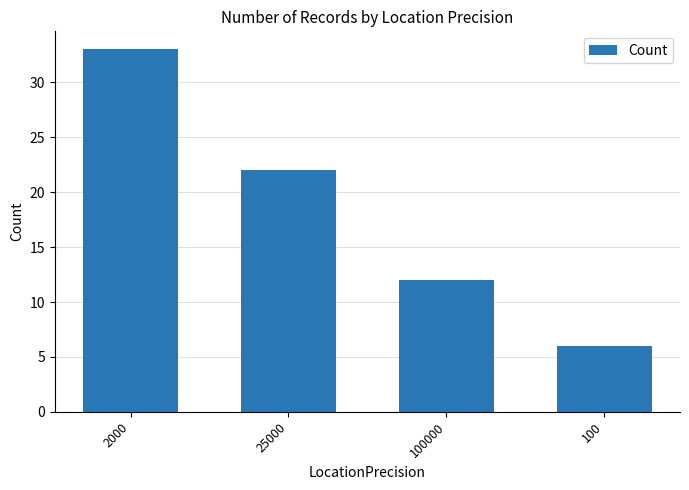

Are the bars grouped side by side (vs. stacked)?

No